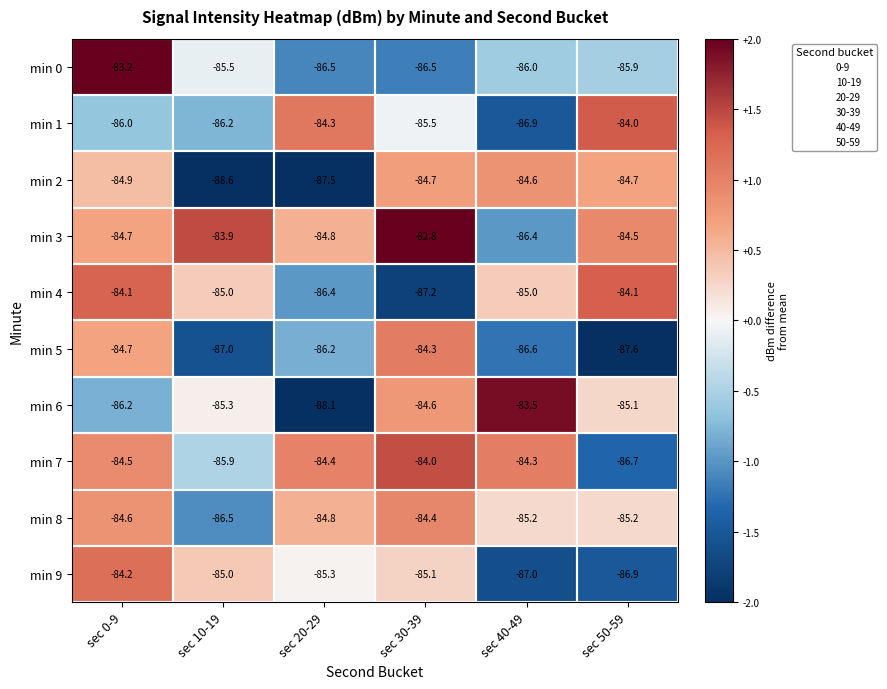

Count the number of categories in the chart.

6